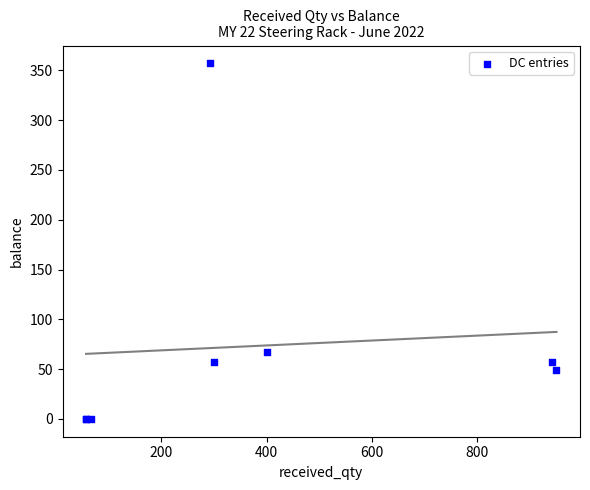

What Y value in the scatter plot is closest to 178?

67